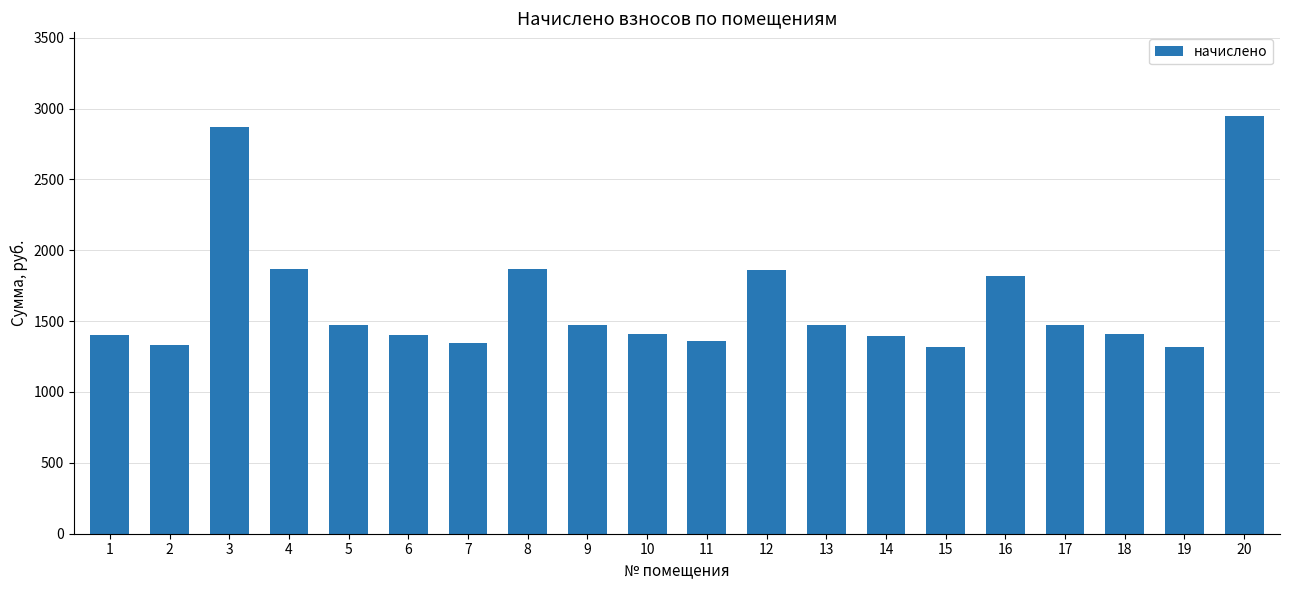

What is the difference between the maximum and minimum values?

1631.3